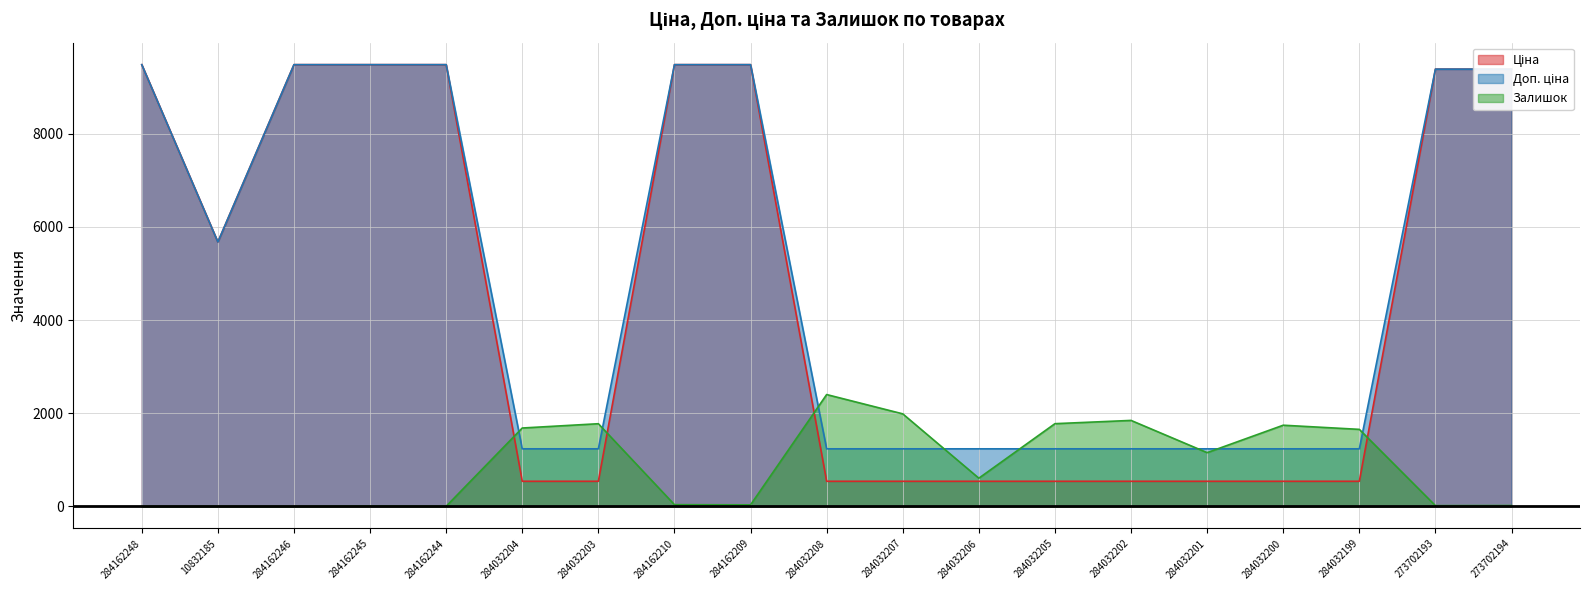

Between 284032201 and 284162248, which is larger?

284162248